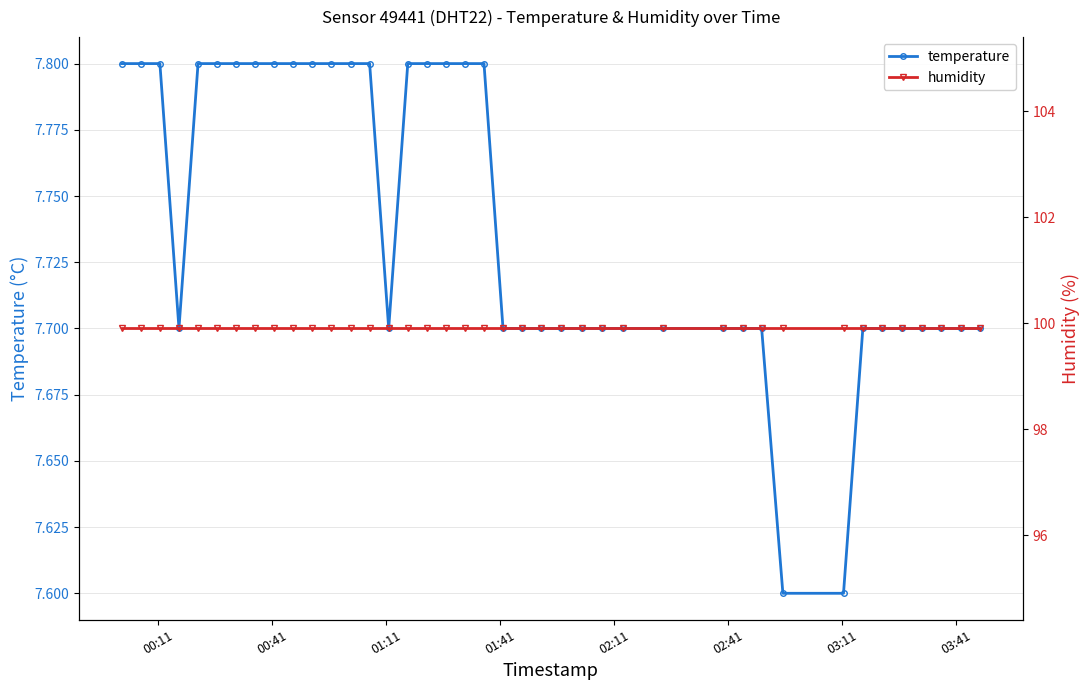

Count the temperature values in the range 7 to 8.

40